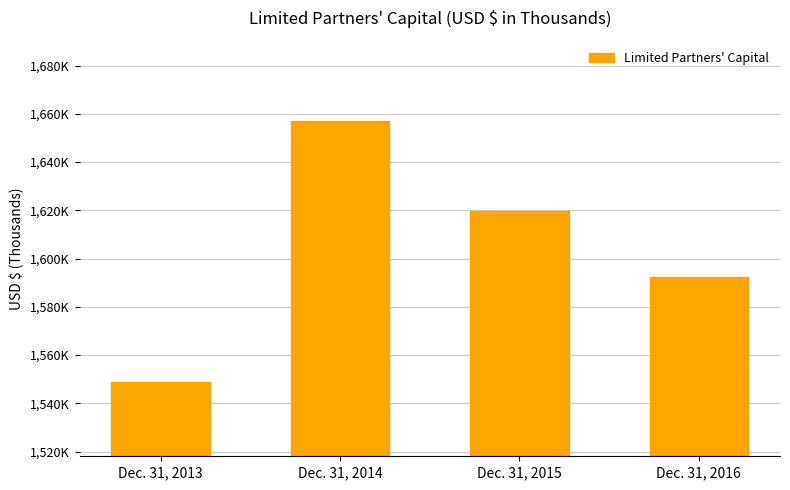

Does the chart contain any negative values?

No